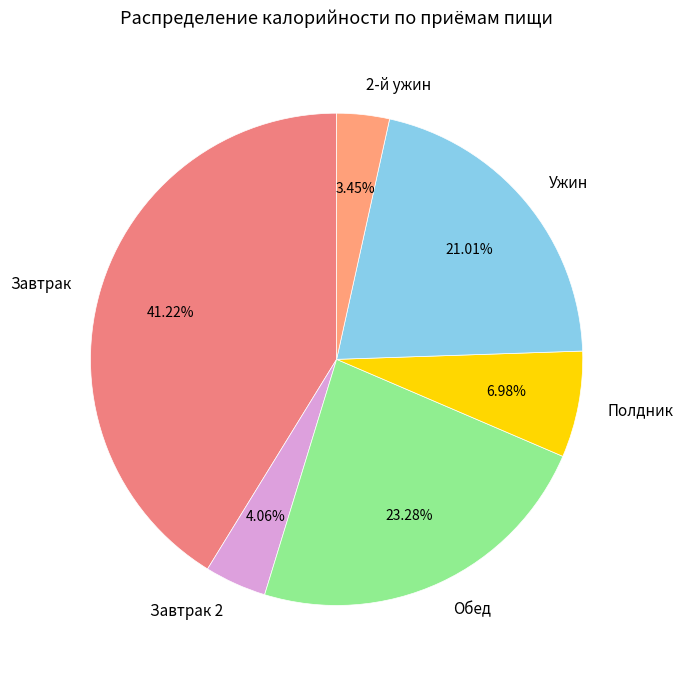

Is there a majority slice in this chart?

No